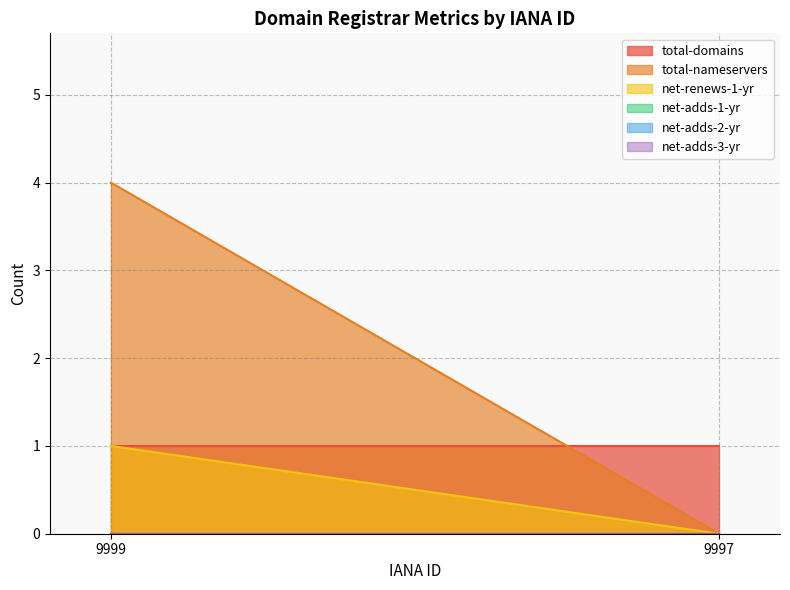

The net-adds-1-yr series shows 0 at 9997. True or false?

True